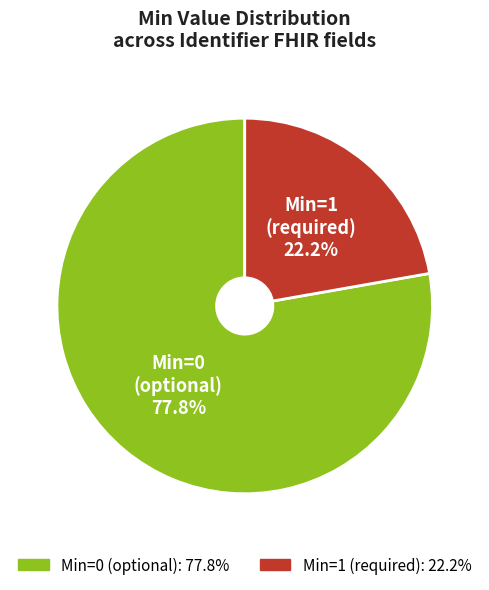

Combined, what portion of the pie is Min=0 (optional) and Min=1 (required)?

100.0%